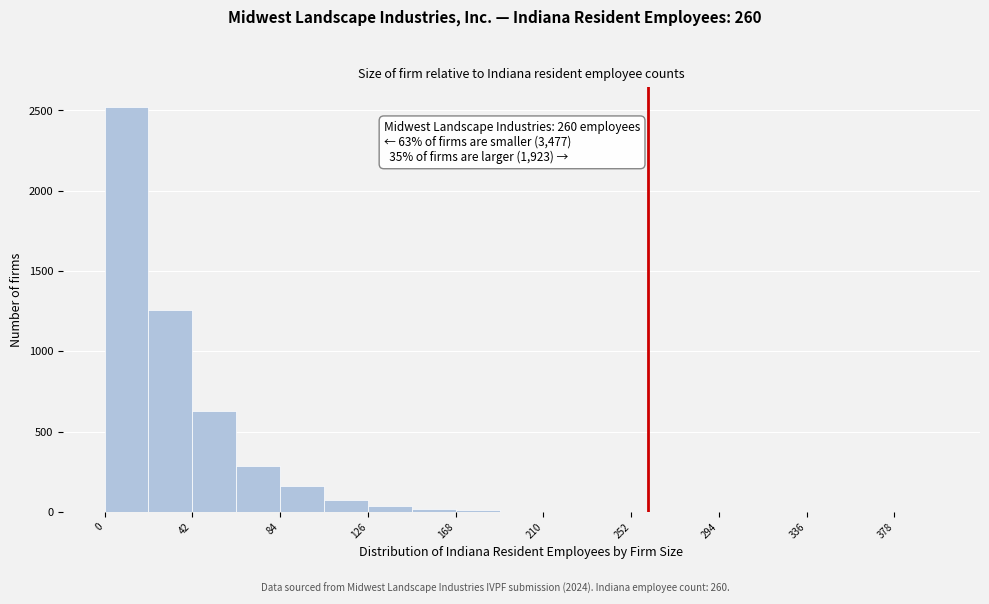

Which range on the x-axis has the tallest bar?

0 to 21